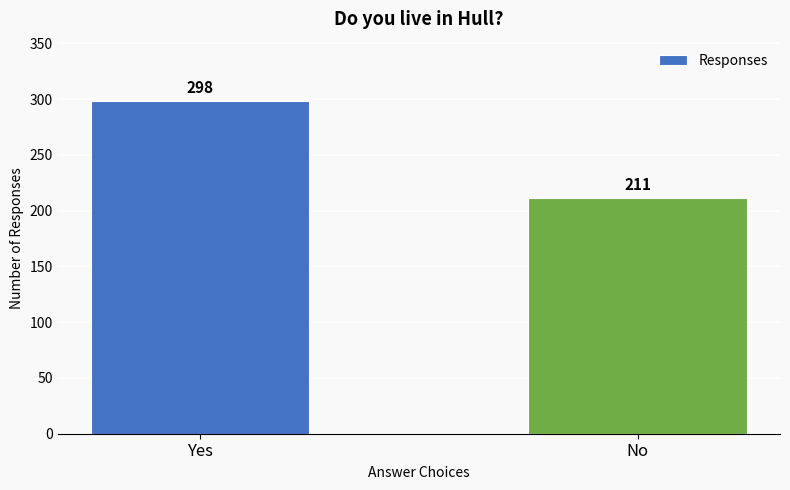

At which category does the chart reach its peak across all series?

Yes